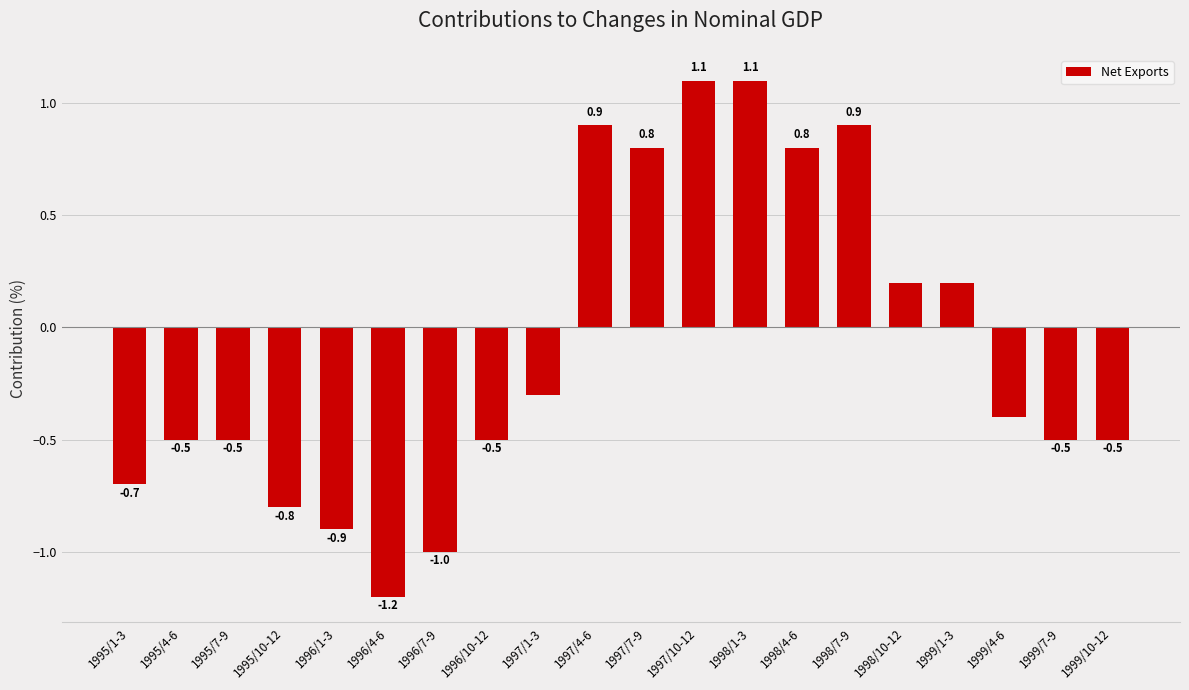

The value at 1995/7-9 is -0.7. True or false?

False